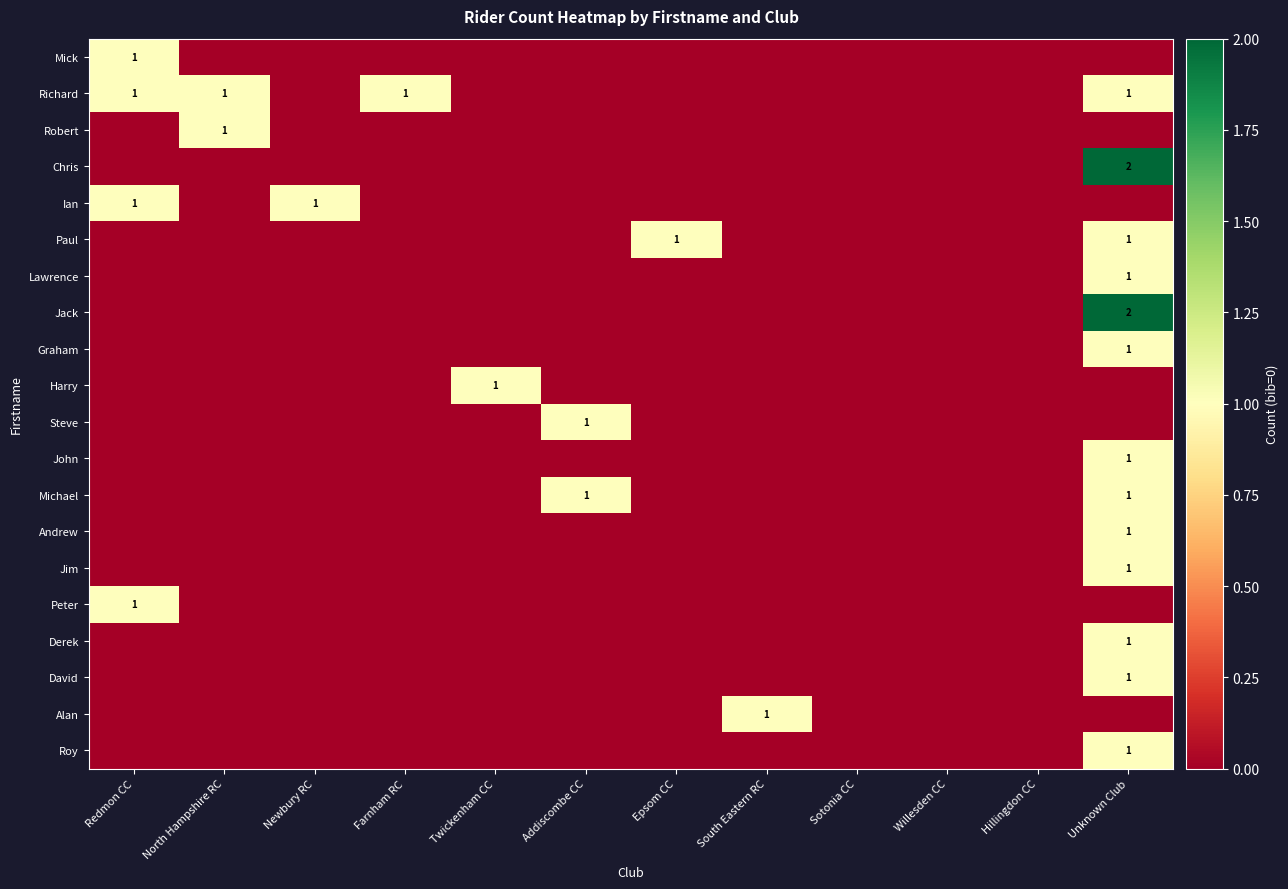

True or false: Ian has a value of 2 at Newbury RC.

False